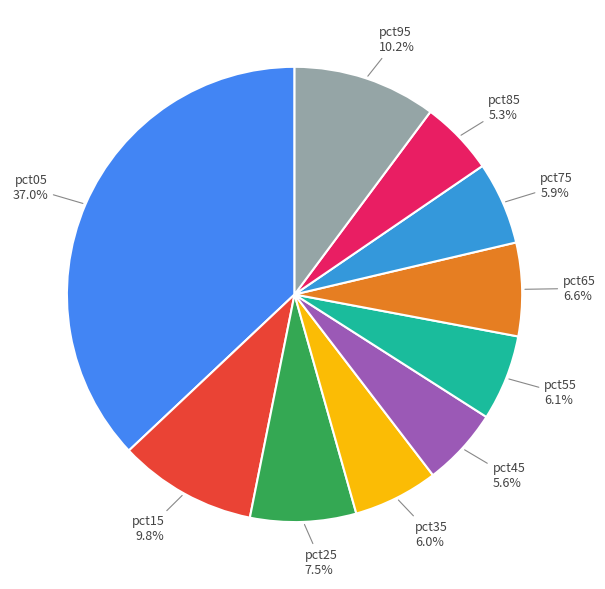

How much of the chart is everything except pct45?

94.4%